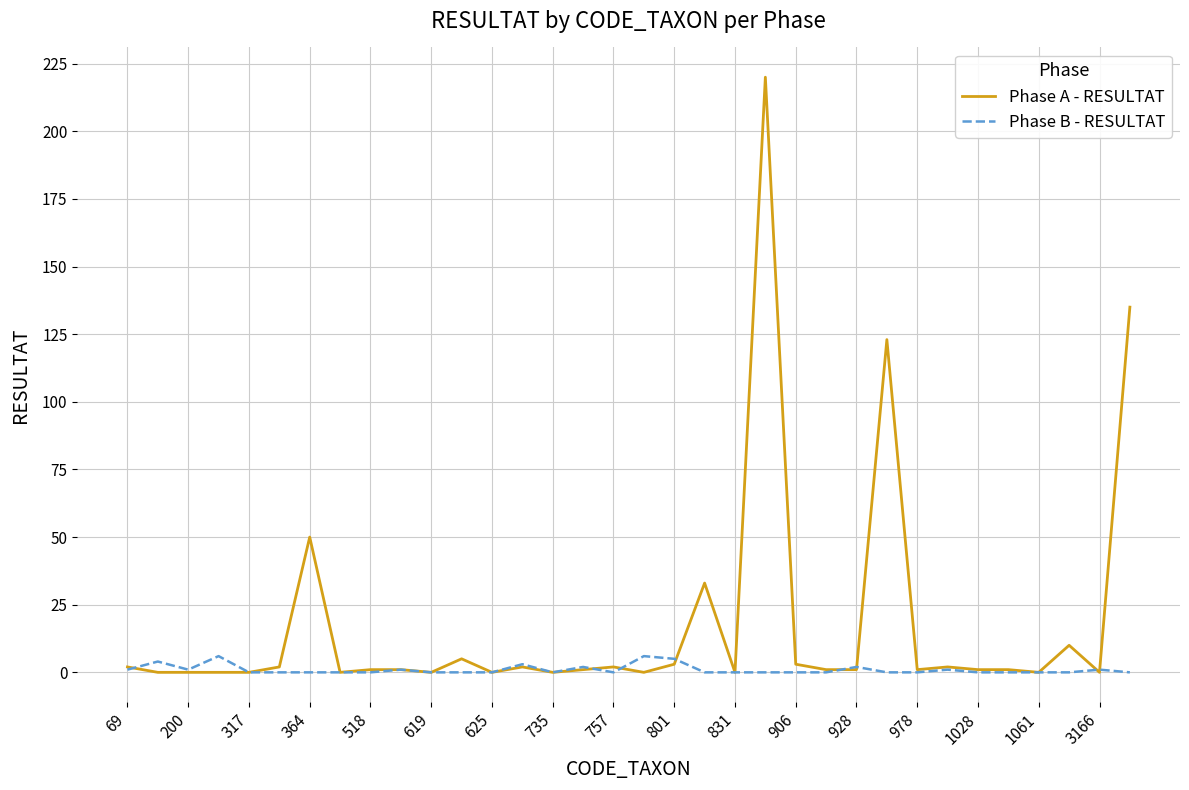

Rank the series by their maximum value, from highest to lowest.

Phase A - RESULTAT, Phase B - RESULTAT